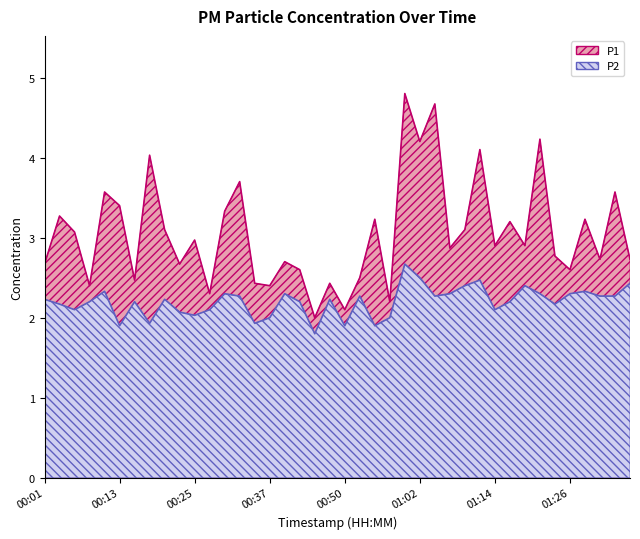

Reading left to right, list all the values displayed in this chart.

P1: 00:01=2.7	00:03=3.3	00:06=3.1	00:08=2.4	00:11=3.6	00:13=3.4	00:16=2.5	00:18=4.0	00:20=3.1	00:23=2.7	00:25=3.0	00:28=2.3	00:30=3.3	00:33=3.7	00:35=2.4	00:37=2.4	00:40=2.7	00:42=2.6	00:45=2.0	00:47=2.4	00:50=2.1	00:52=2.5	00:55=3.2	00:57=2.2	00:59=4.8	01:02=4.2	01:04=4.7	01:07=2.9	01:09=3.1	01:12=4.1	01:14=2.9	01:17=3.2	01:19=2.9	01:21=4.2	01:24=2.8	01:26=2.6	01:29=3.2	01:31=2.7	01:34=3.6	01:36=2.7
P2: 00:01=2.2	00:03=2.2	00:06=2.1	00:08=2.2	00:11=2.3	00:13=1.9	00:16=2.2	00:18=1.9	00:20=2.2	00:23=2.1	00:25=2.0	00:28=2.1	00:30=2.3	00:33=2.3	00:35=1.9	00:37=2.0	00:40=2.3	00:42=2.2	00:45=1.8	00:47=2.2	00:50=1.9	00:52=2.3	00:55=1.9	00:57=2.0	00:59=2.7	01:02=2.5	01:04=2.3	01:07=2.3	01:09=2.4	01:12=2.5	01:14=2.1	01:17=2.2	01:19=2.4	01:21=2.3	01:24=2.2	01:26=2.3	01:29=2.3	01:31=2.3	01:34=2.3	01:36=2.4